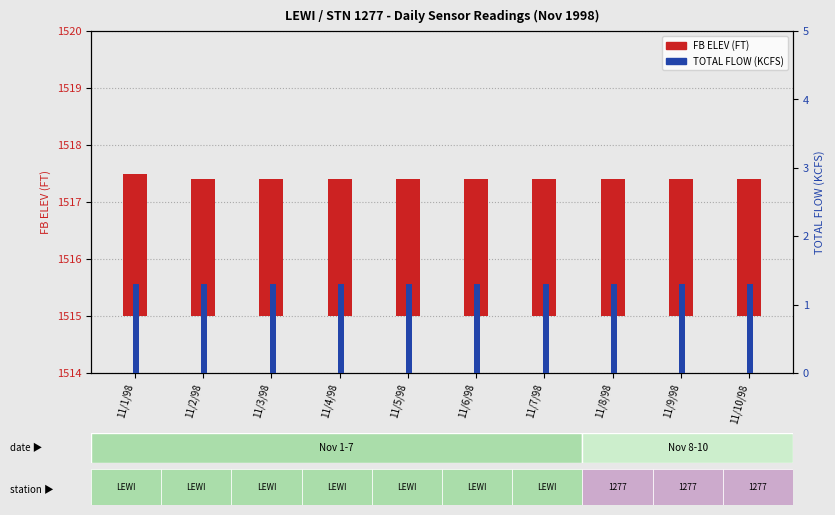

At 11/2/98, list the series in order from smallest to largest.

TOTAL FLOW (KCFS), FB ELEV (FT)